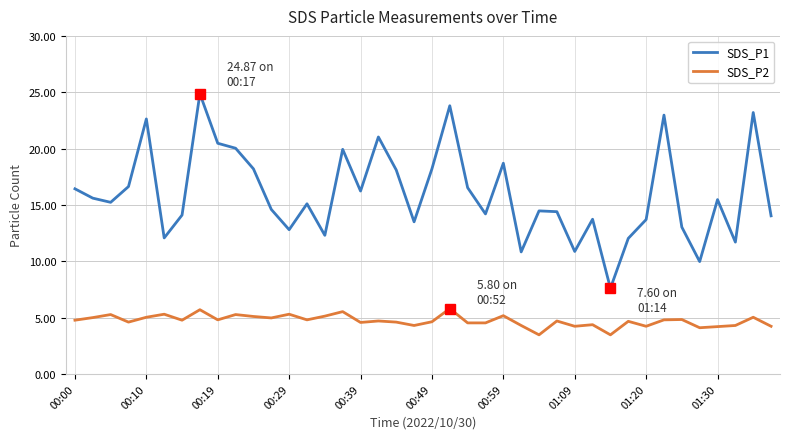

True or false: SDS_P1 and SDS_P2 intersect in this chart.

False